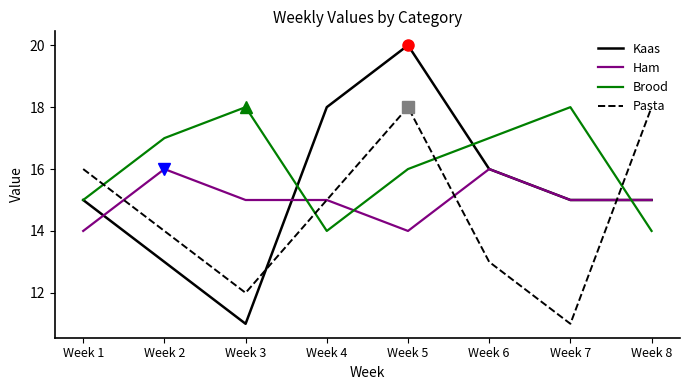

What is the difference between the highest and lowest values at Week 5?

6